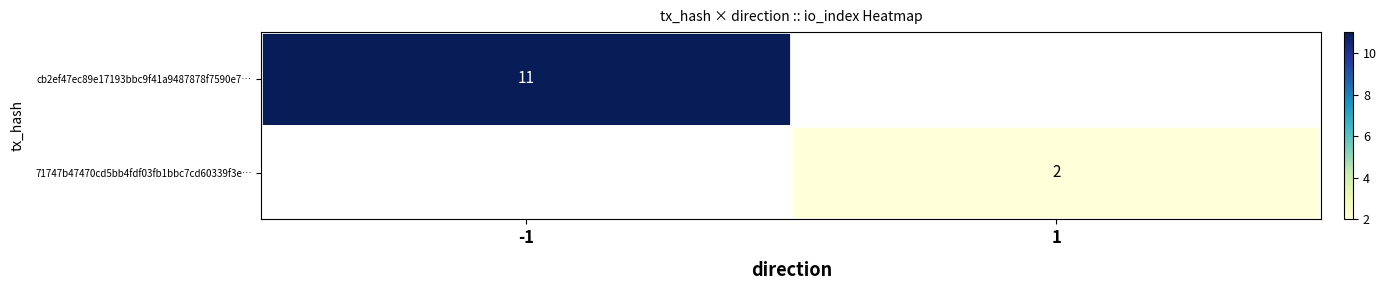

Count the number of data series in this chart.

2